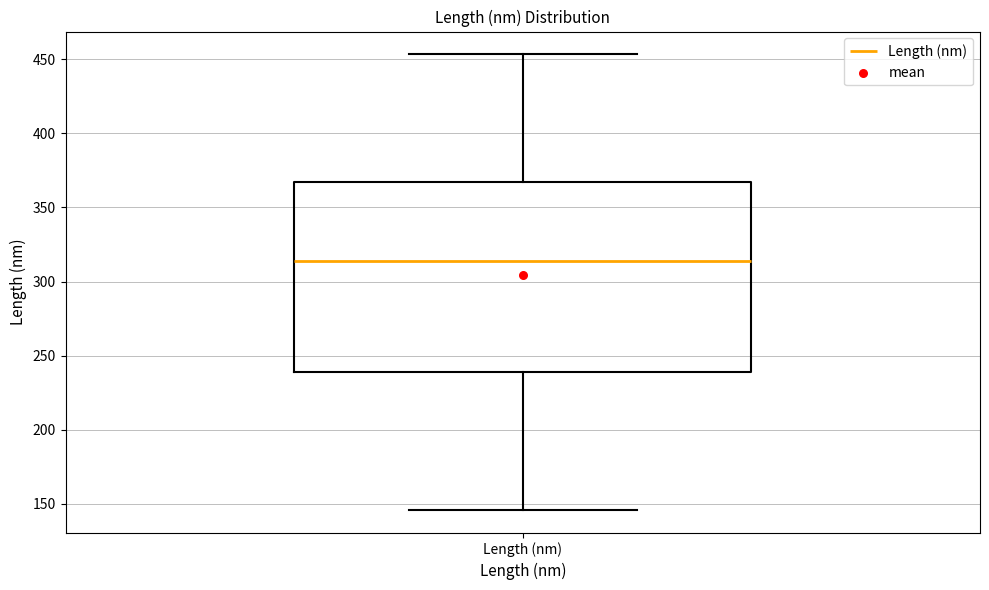

Where does the median line of the box for Length (nm) sit on the y-axis? The values are not printed on the chart, so give them approximately, as read against the axis.

315